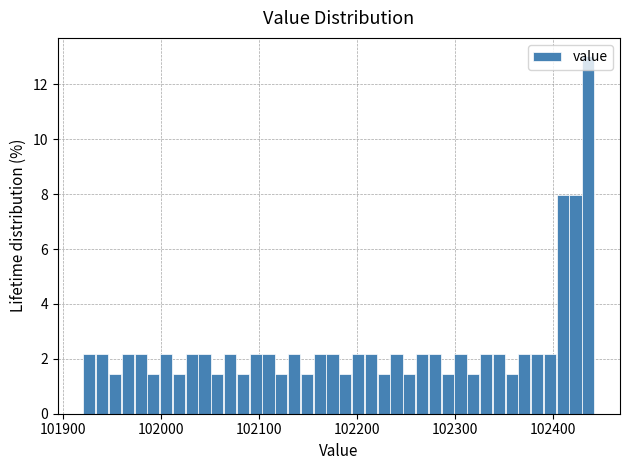

Read against the x-axis, roughly where is the centre of the tallest bar?

102440